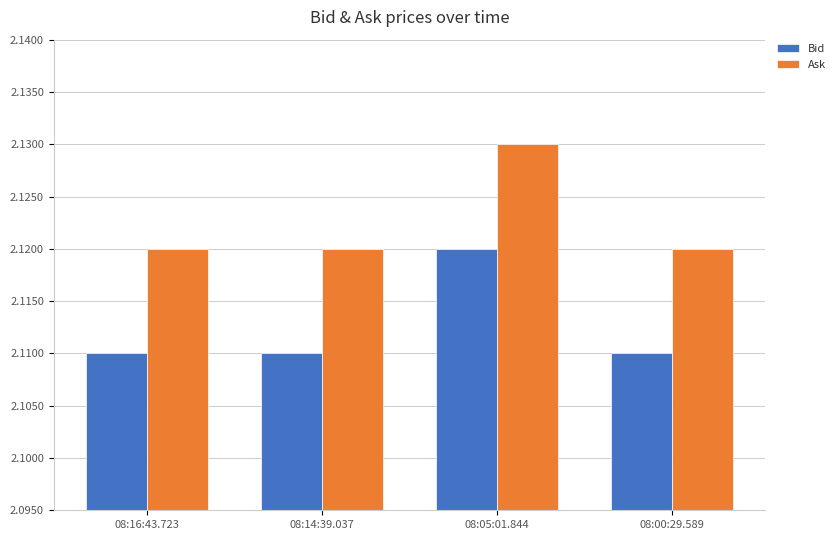

Does the chart contain any negative values?

No